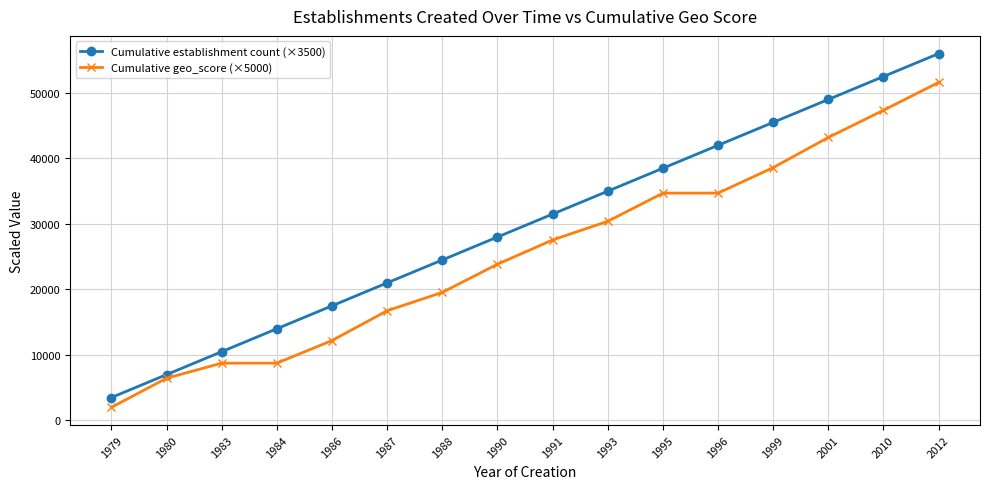

True or false: Cumulative establishment count (×3500) has a value of 45500.0 at 1999.

True